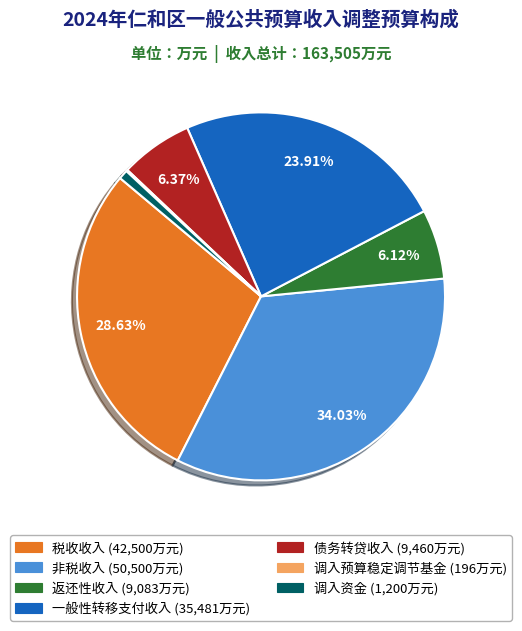

What is the largest slice in the pie chart?

非税收入